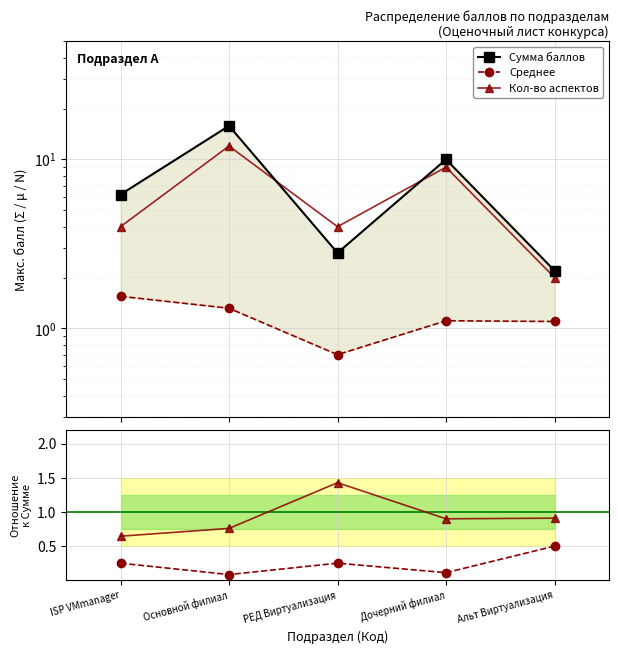

Which series changed the most between РЕД Виртуализация and Дочерний филиал?

Сумма баллов